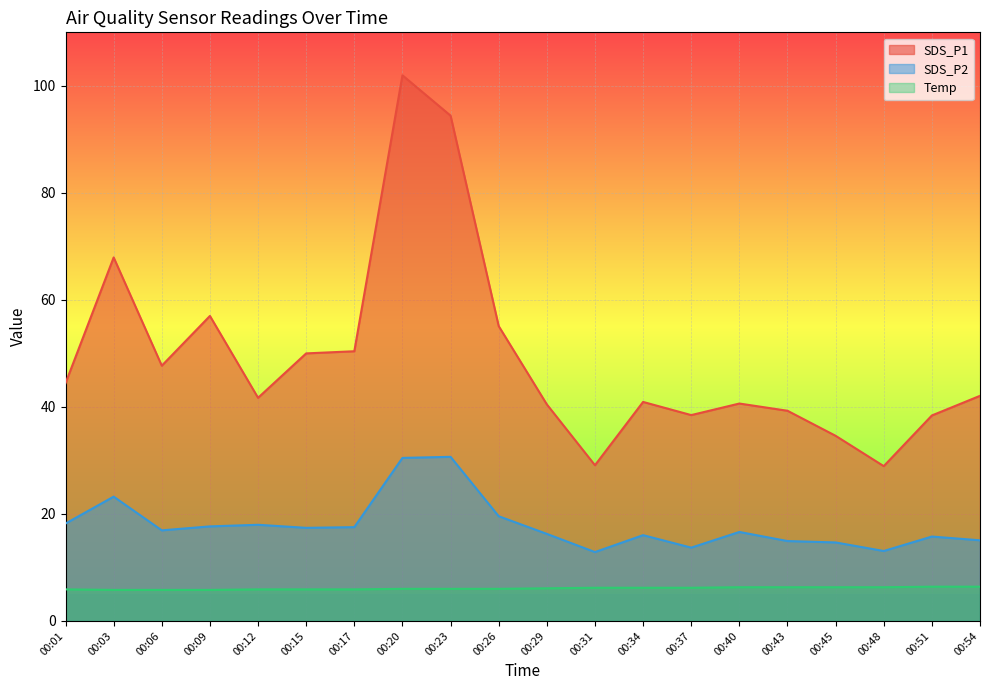

What is the difference between the maximum and minimum values in the Temp series?

0.6